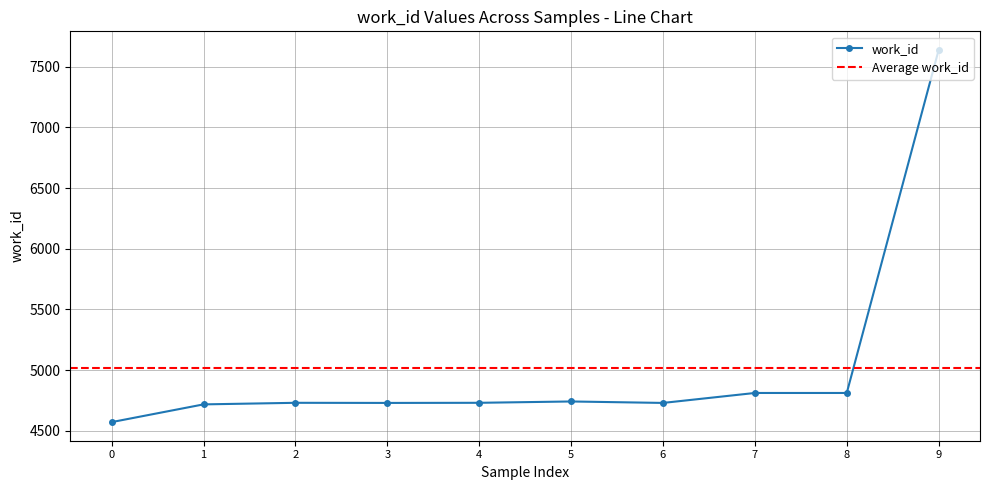

What is the maximum value for work_id?

7637